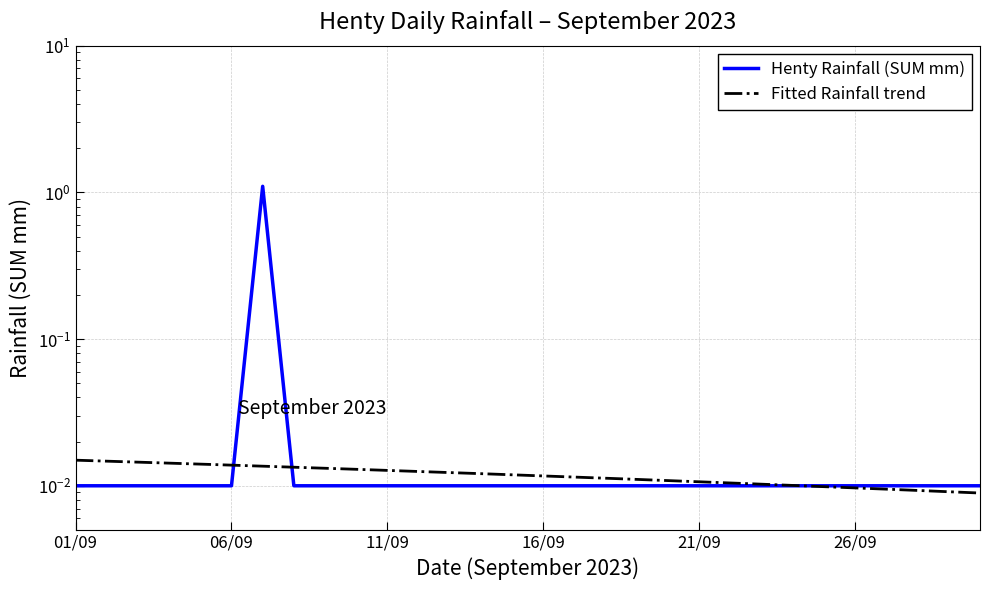

Reading left to right, extract all data points from this chart.

0.0	0.0	0.0	0.0	0.0	0.0	1.1	0.0	0.0	0.0	0.0	0.0	0.0	0.0	0.0	0.0	0.0	0.0	0.0	0.0	0.0	0.0	0.0	0.0	0.0	0.0	0.0	0.0	0.0	0.0